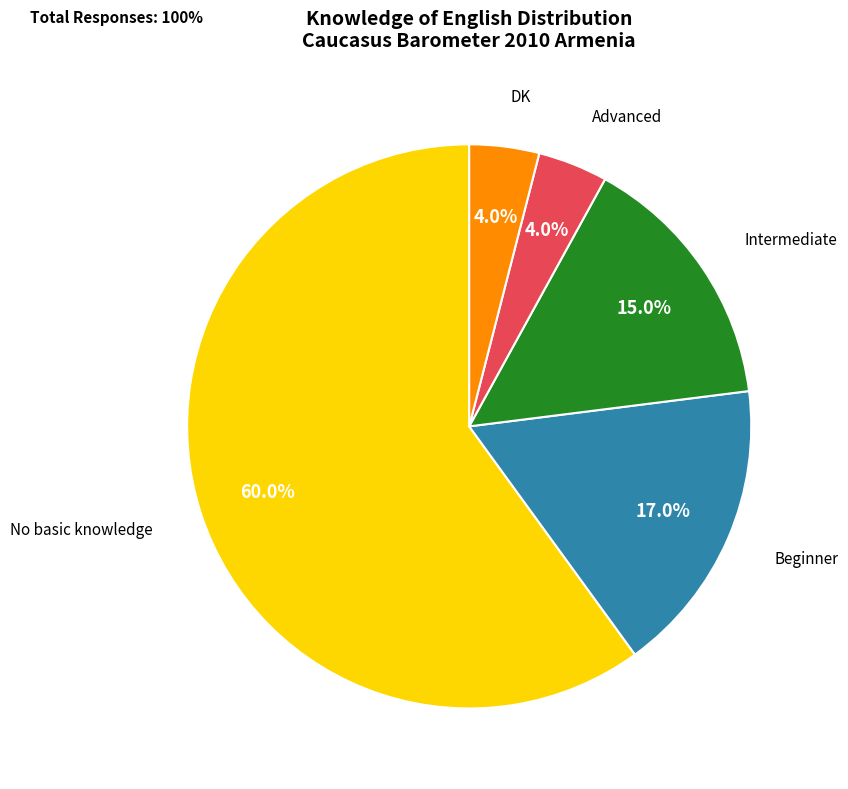

Which category has the biggest portion of the pie?

No basic knowledge